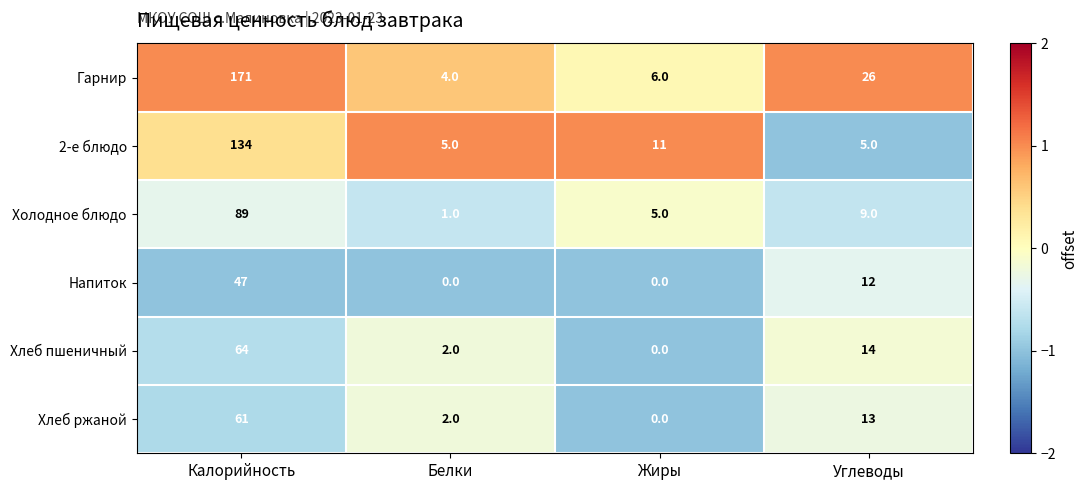

How many values in the Холодное блюдо series are below 9?

2